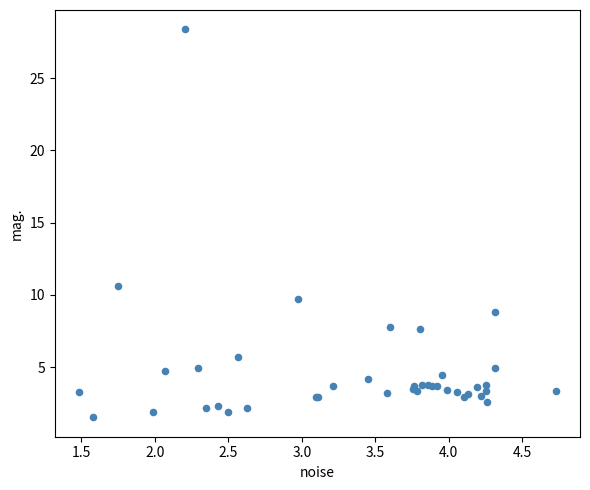

What Y value in the scatter plot is closest to 14?

10.6